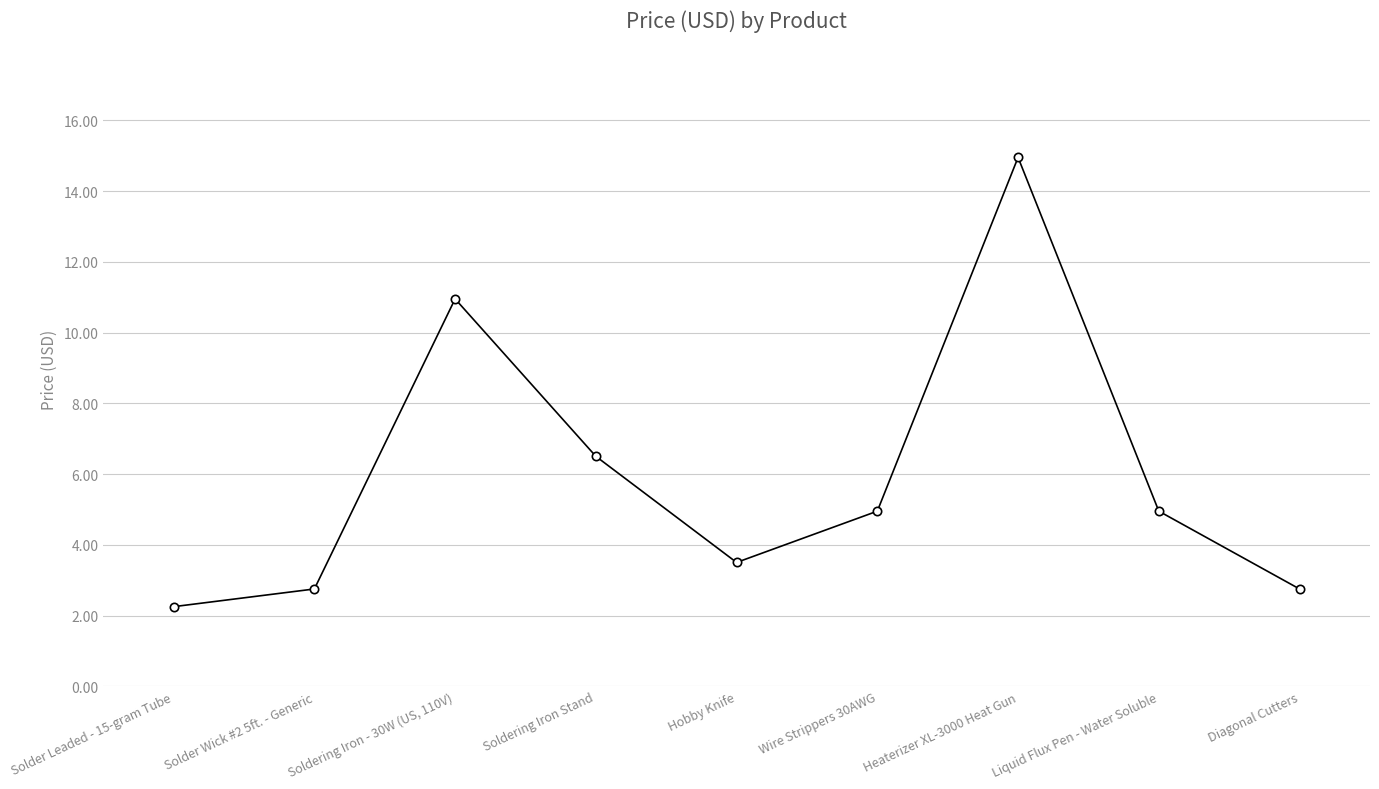

The chart shows a value of 4.6 at Solder Wick #2 5ft. - Generic. True or false?

False